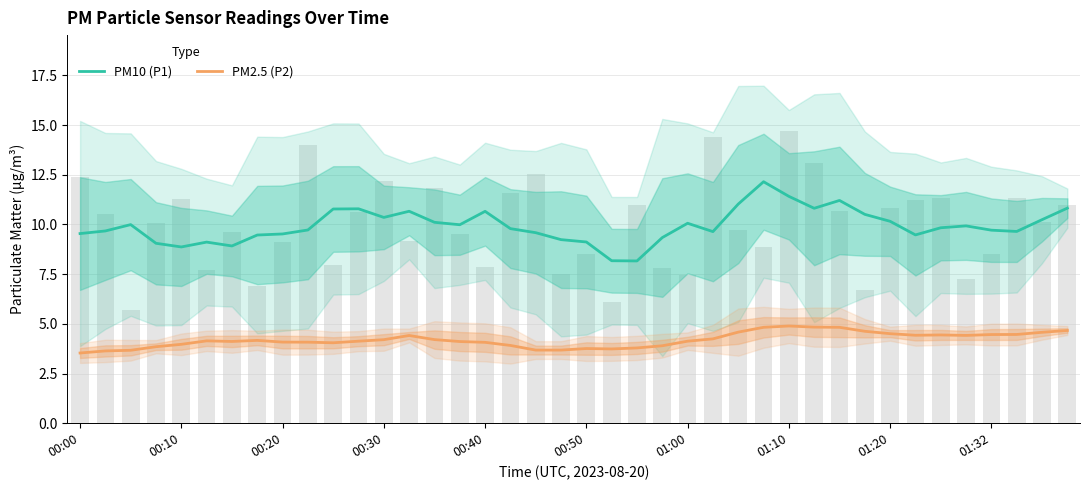

At which label is PM2.5 (P2) closest to 4?

00:10